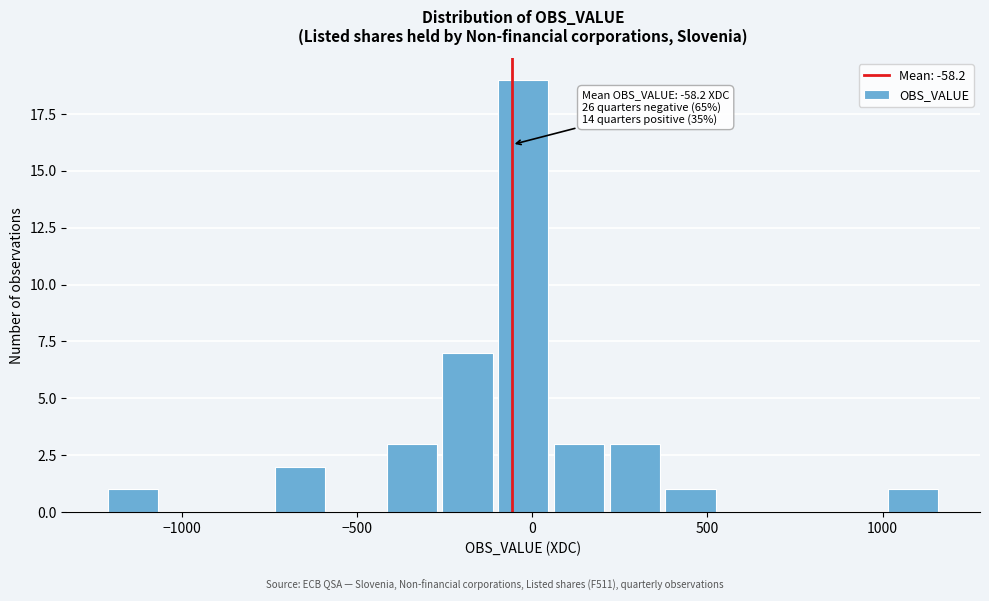

Read against the x-axis, roughly where is the centre of the tallest bar?

-50